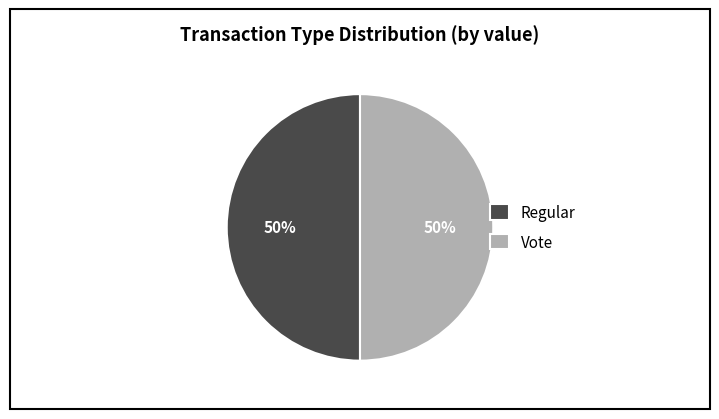

Approximately how many times larger is the value at Regular compared to Vote?

1.0